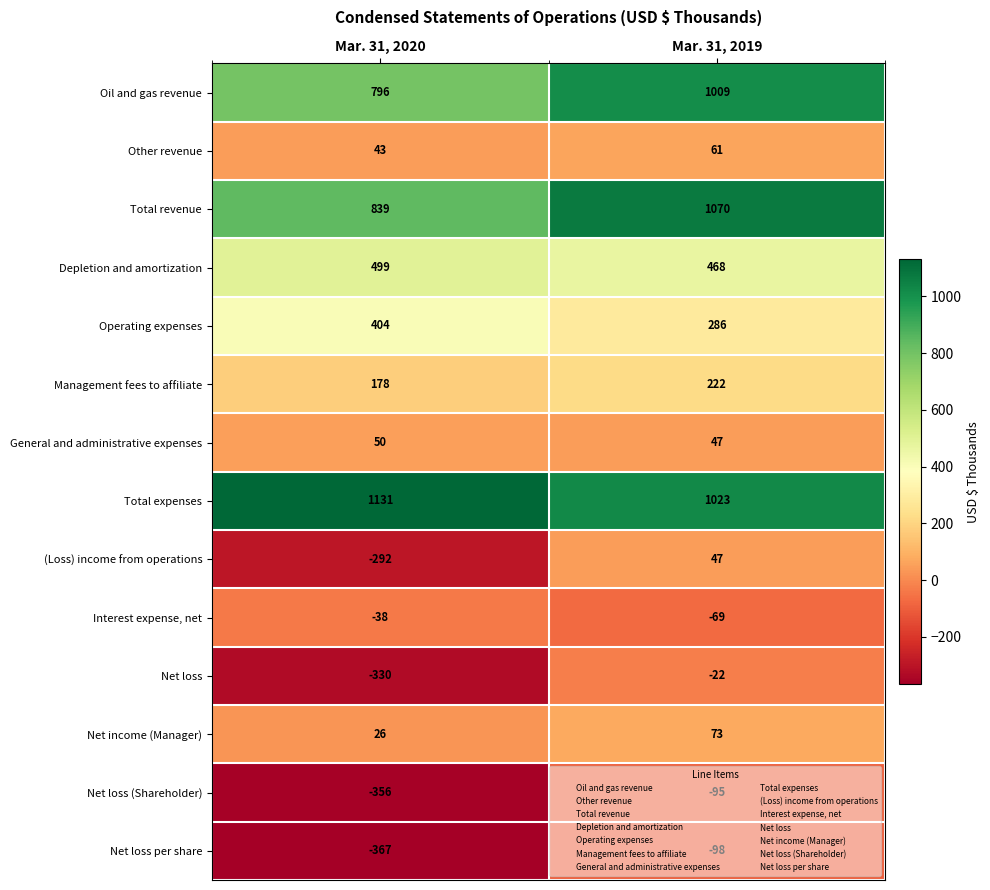

List the labels in order of Oil and gas revenue value, smallest first.

Mar. 31, 2020, Mar. 31, 2019